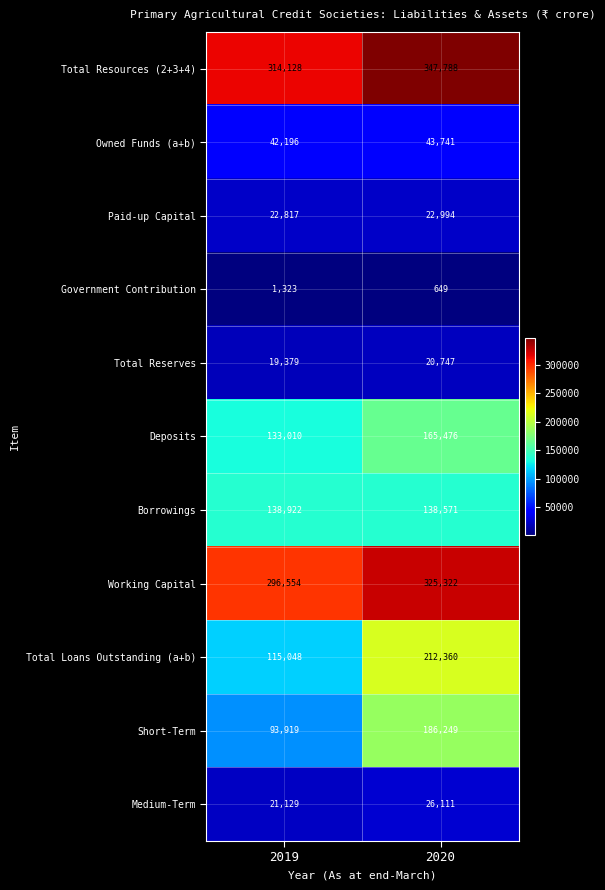

Which series has the largest total across all categories?

Total Resources (2+3+4)